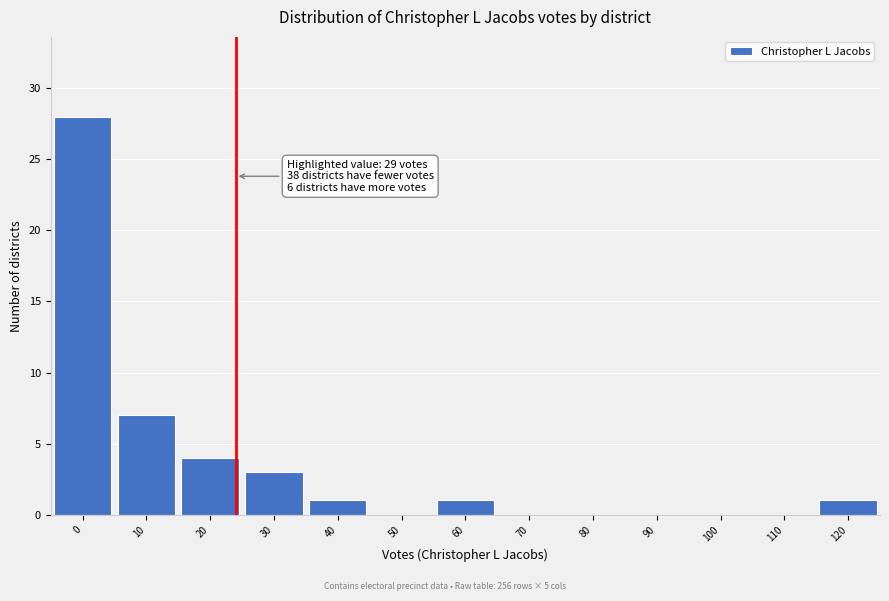

Reading left to right, extract all data points from this chart.

0=28	10=7	20=4	30=3	40=1	50=0	60=1	70=0	80=0	90=0	100=0	110=0	120=1